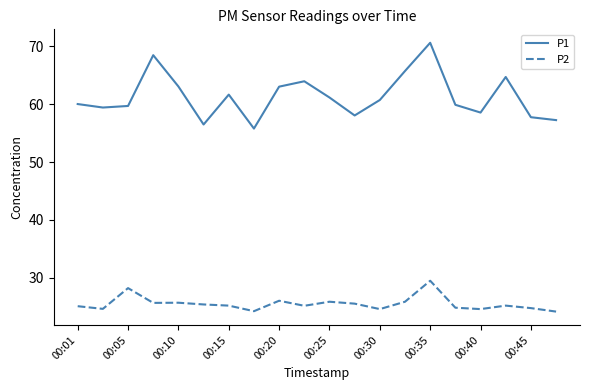

What is the maximum value for P2?

29.5